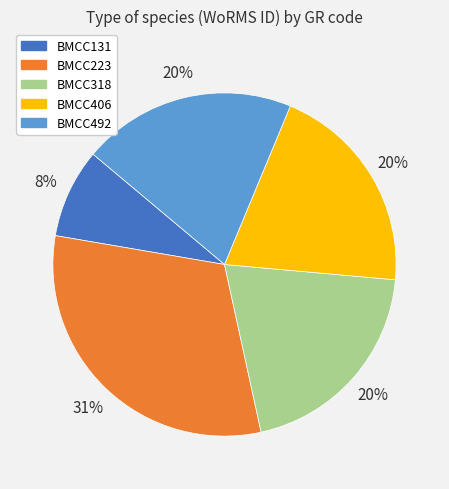

Is it true that BMCC318 is 20% of the pie?

True